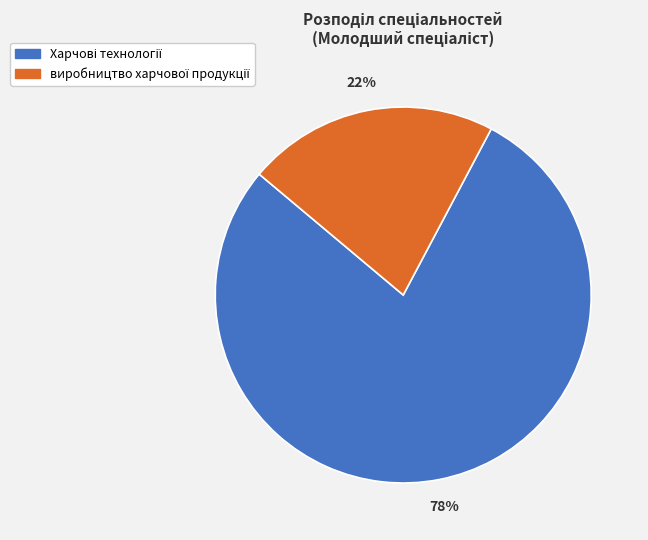

Is there a majority slice in this chart?

Yes